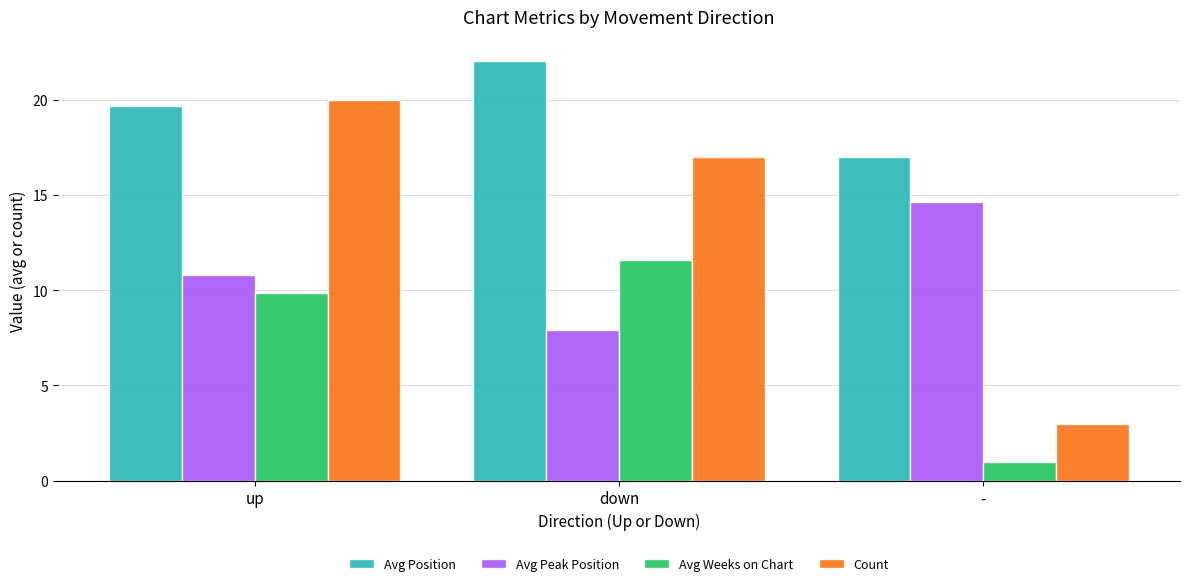

What is the label of the 2nd bar from the right?

down